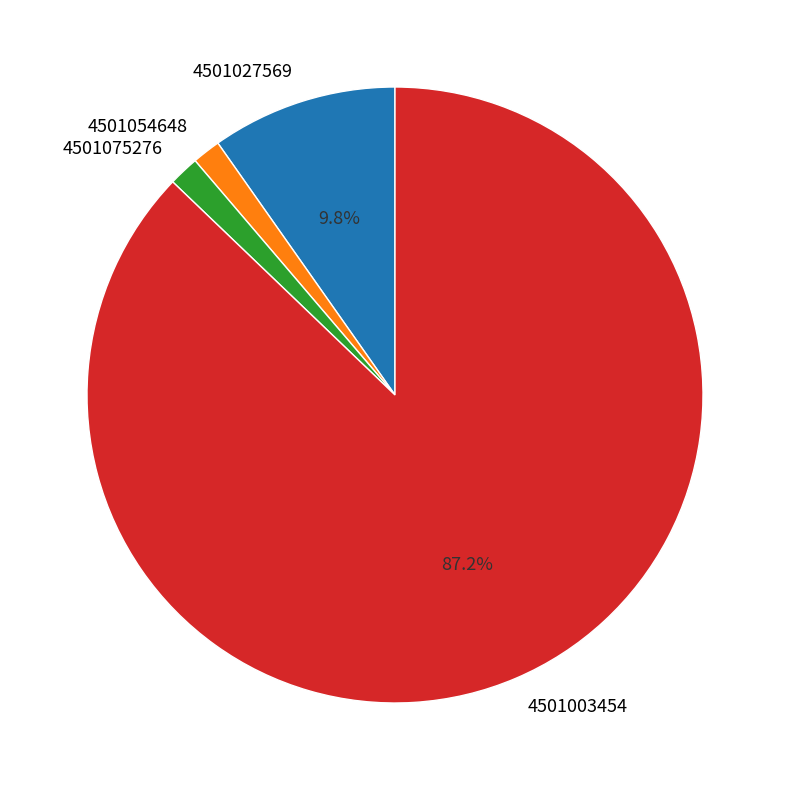

Is it true that 4501075276 is 13% of the pie?

False